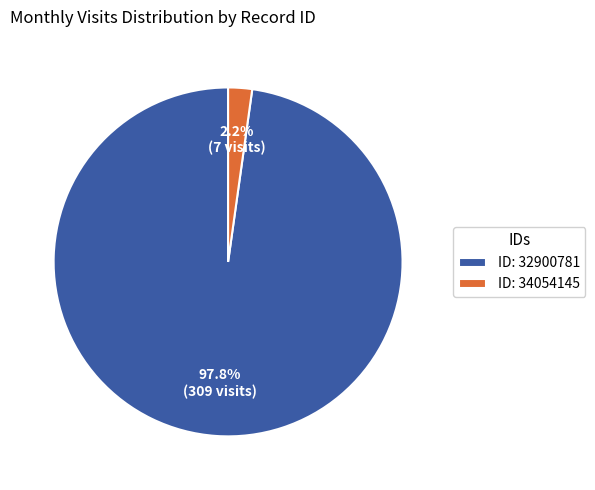

What percentage is NOT represented by ID: 32900781?

2.2%